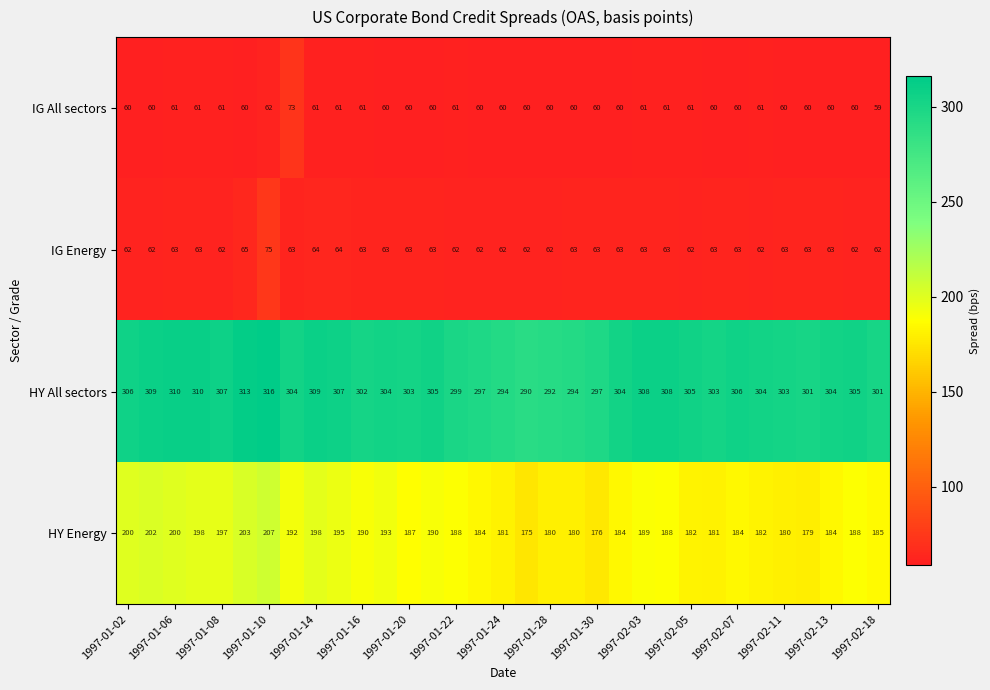

What is the minimum value for IG All sectors?

59